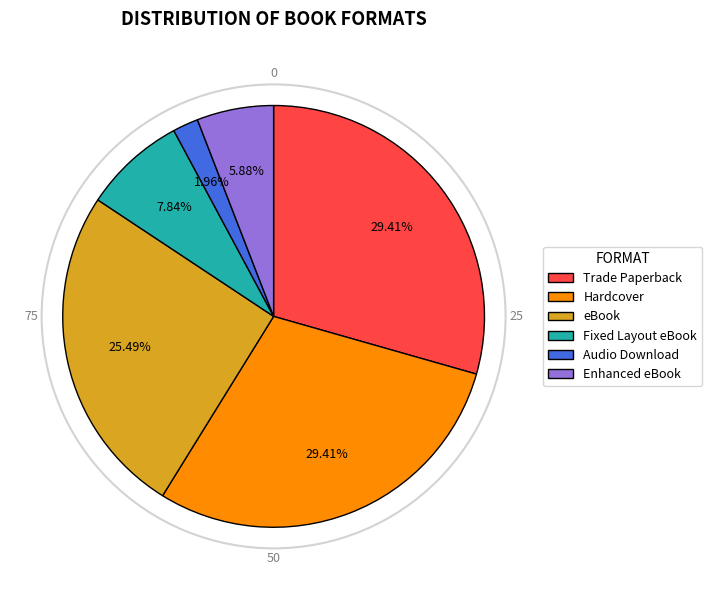

To the nearest percent, what is the combined percentage of eBook and Hardcover?

55%